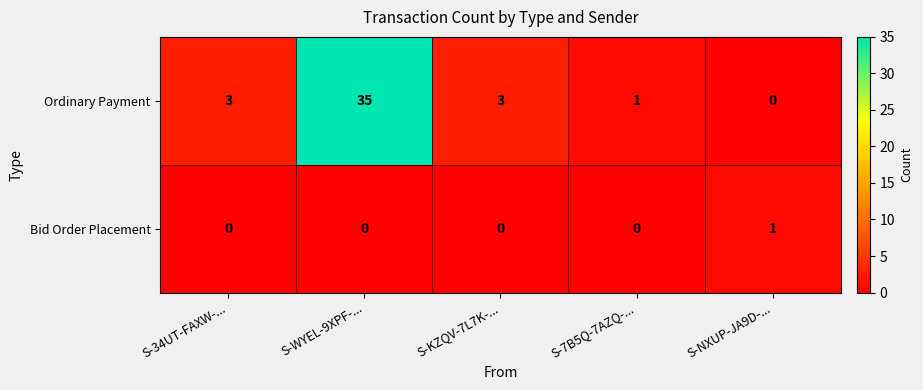

Which series has the widest spread of values?

Ordinary Payment